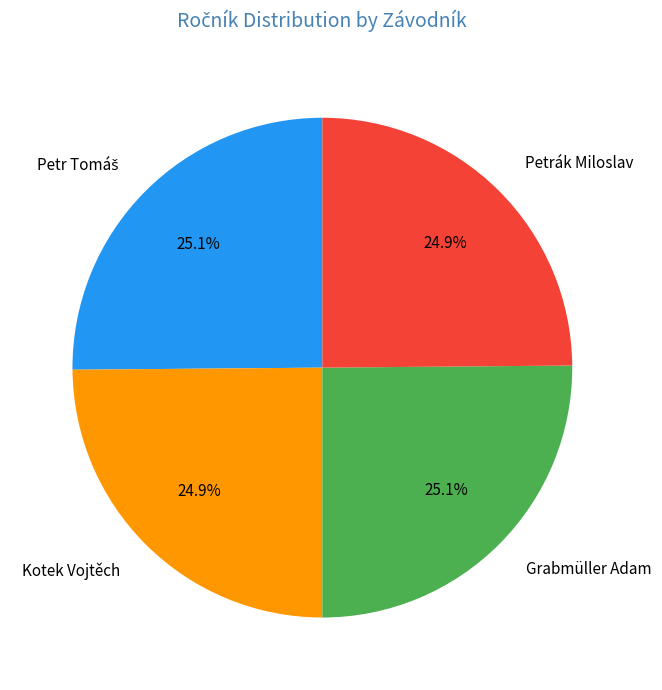

Approximately how many times larger is the value at Petrák Miloslav compared to Grabmüller Adam?

1.0